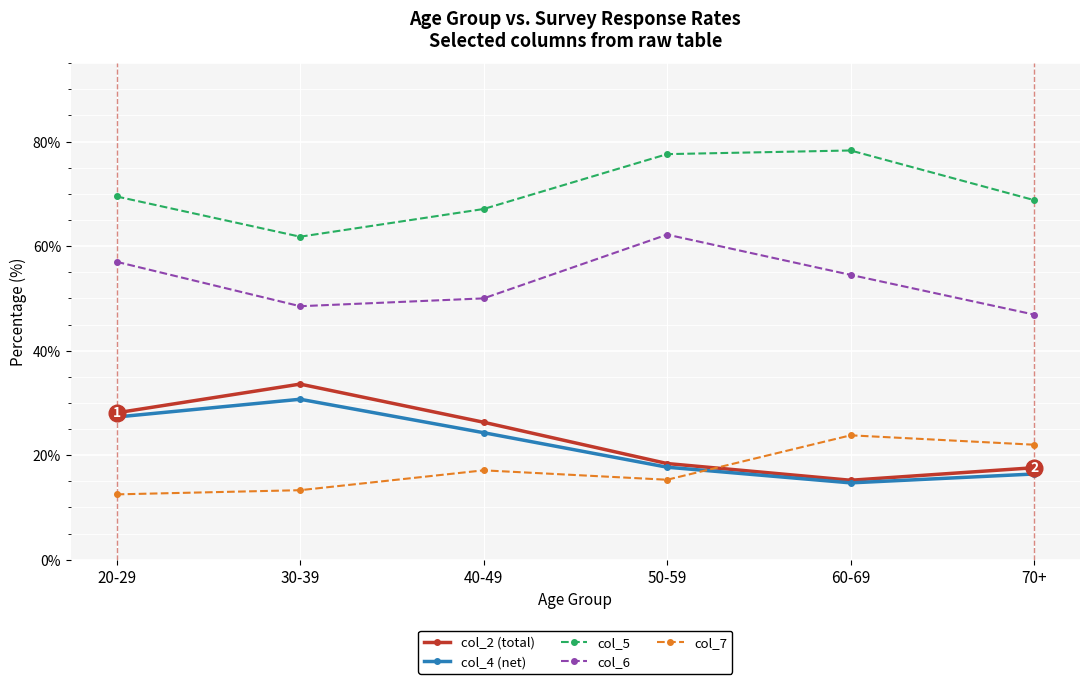

Reading left to right, what are all the values shown in this chart?

col_2 (total): 20-29=28.1	30-39=33.6	40-49=26.3	50-59=18.4	60-69=15.2	70+=17.6
col_4 (net): 20-29=27.3	30-39=30.7	40-49=24.3	50-59=17.7	60-69=14.7	70+=16.4
col_5: 20-29=69.5	30-39=61.8	40-49=67.1	50-59=77.6	60-69=78.3	70+=68.8
col_6: 20-29=57.0	30-39=48.5	40-49=50.0	50-59=62.2	60-69=54.5	70+=46.9
col_7: 20-29=12.5	30-39=13.3	40-49=17.1	50-59=15.3	60-69=23.8	70+=22.0